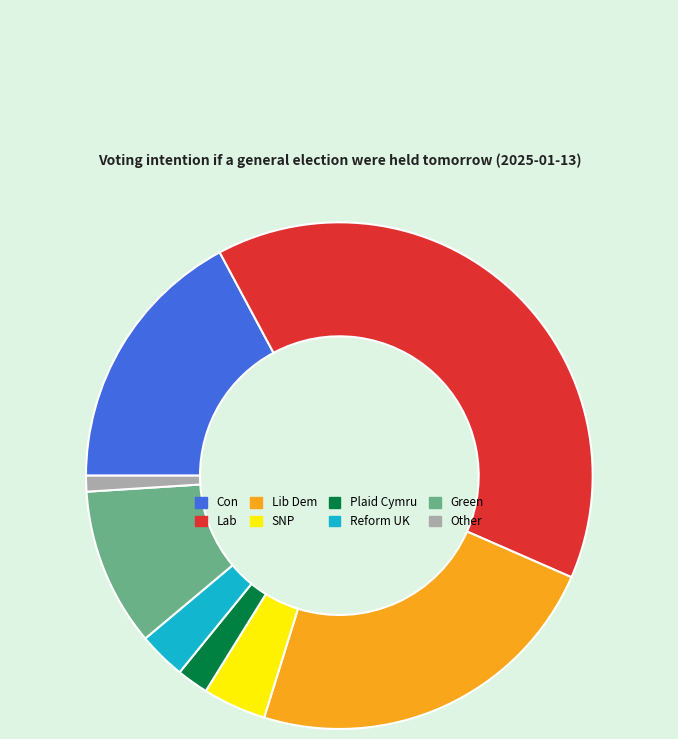

The Other slice represents 1% of the pie. True or false?

True